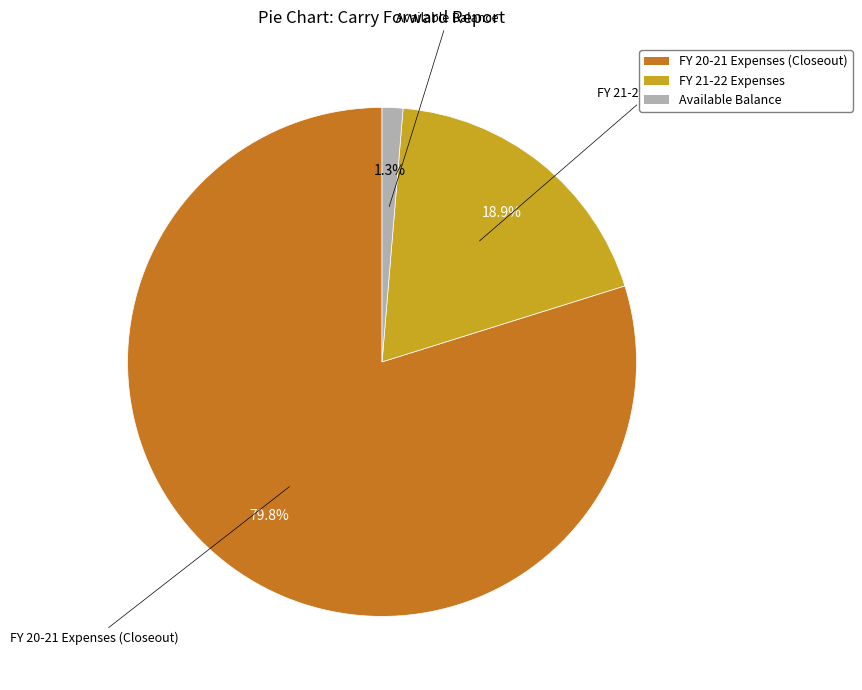

Does any single category account for the majority?

Yes